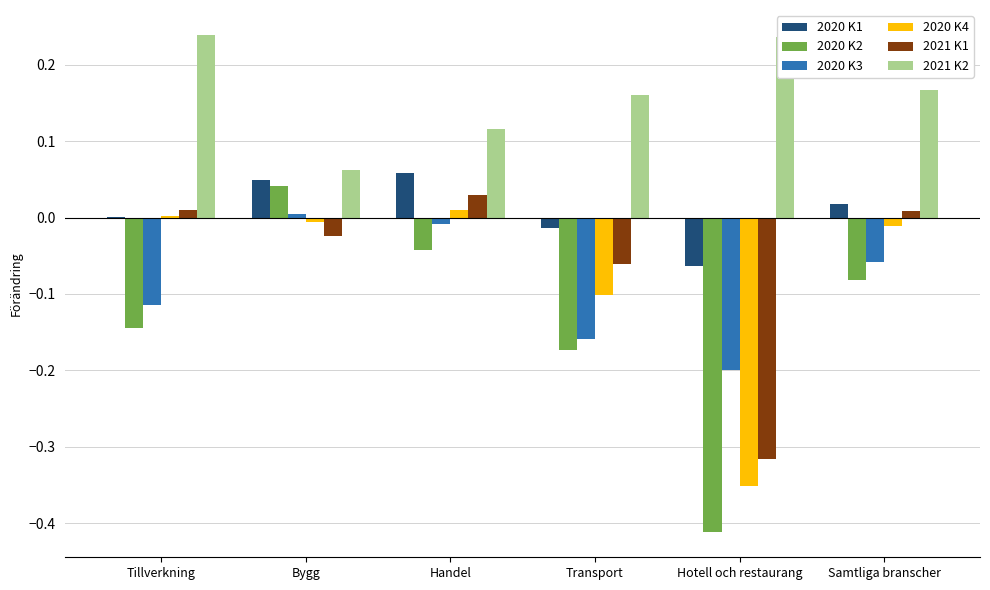

Is the value of 2021 K2 at Hotell och restaurang greater than the value of 2021 K1 at Samtliga branscher?

Yes